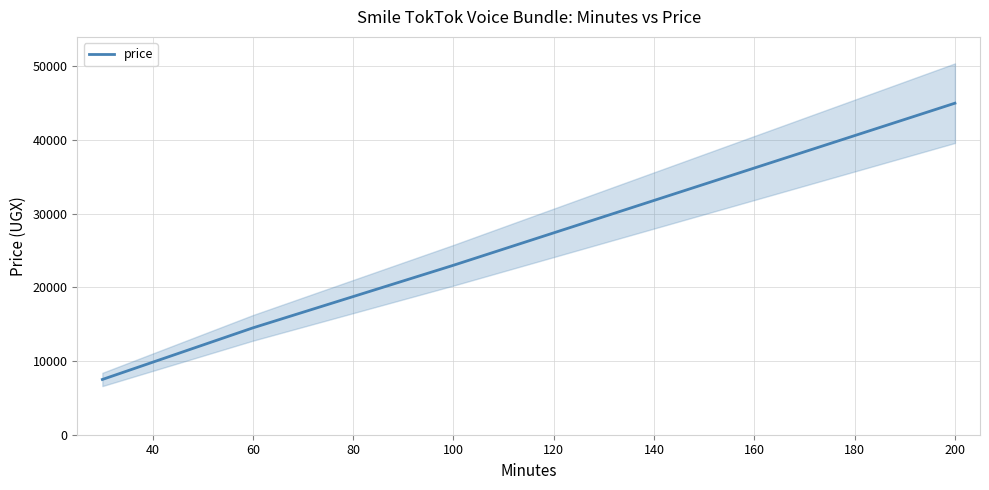

What is the highest value of the price series?

45000